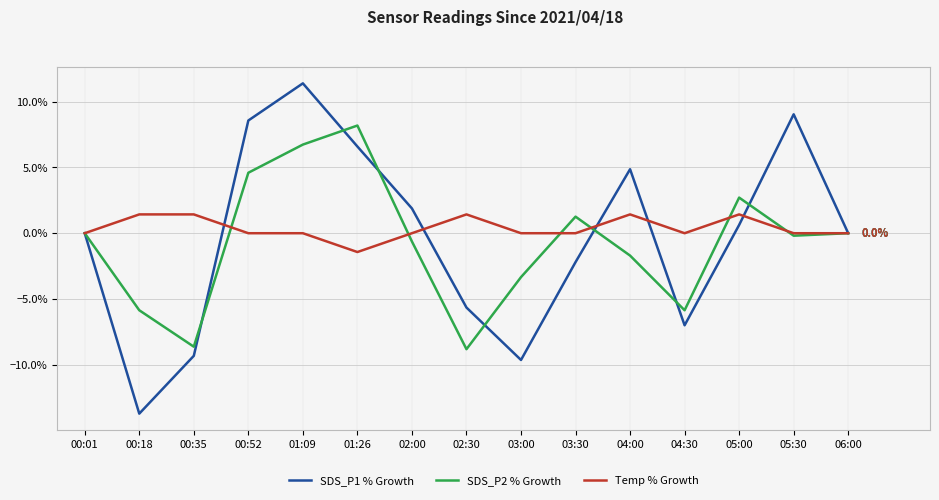

What is the difference between the highest and lowest values at 00:35?

10.7